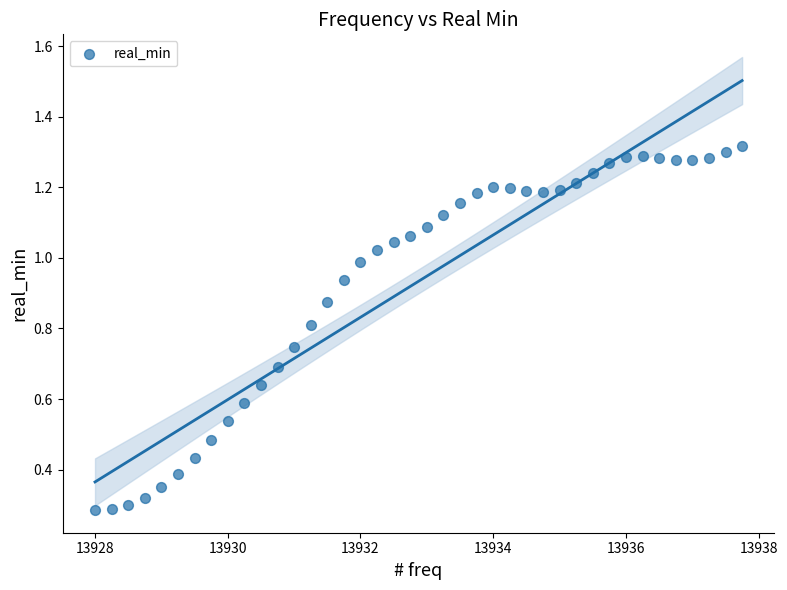

What is the range of X values (max minus min)?

9.8